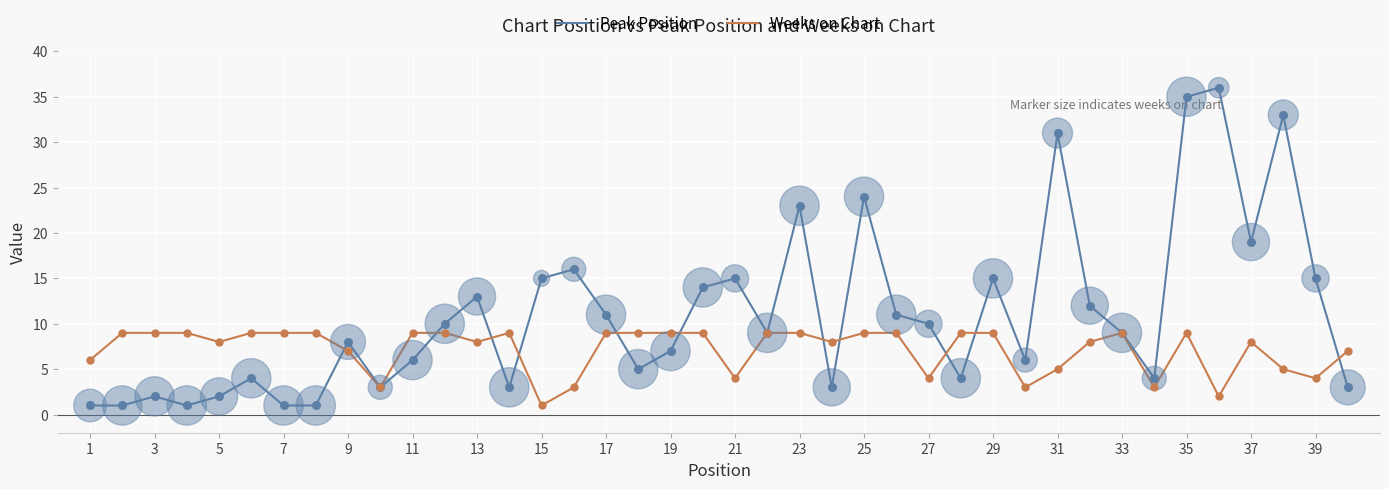

What are all the series names shown in the legend?

Peak Position, Weeks on Chart